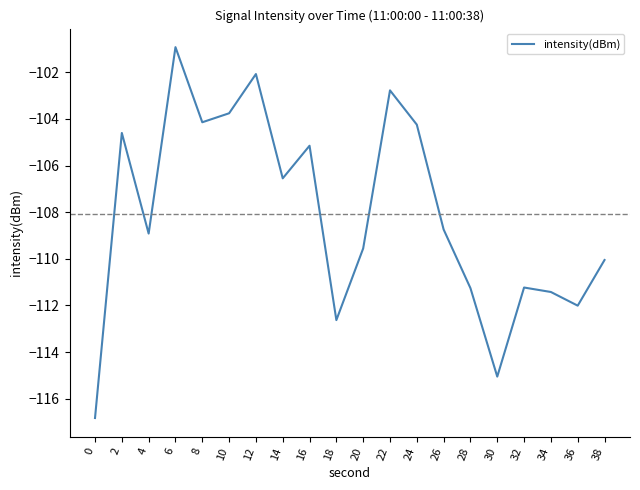

Is this an area chart (filled region under the line)?

No